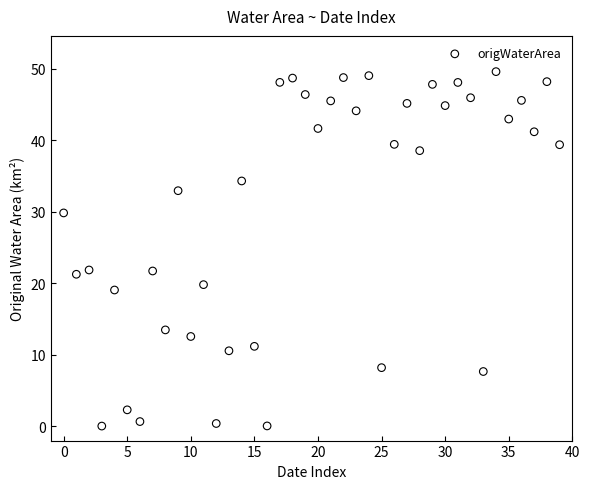

What is the range of Y values (max minus min)?

49.6